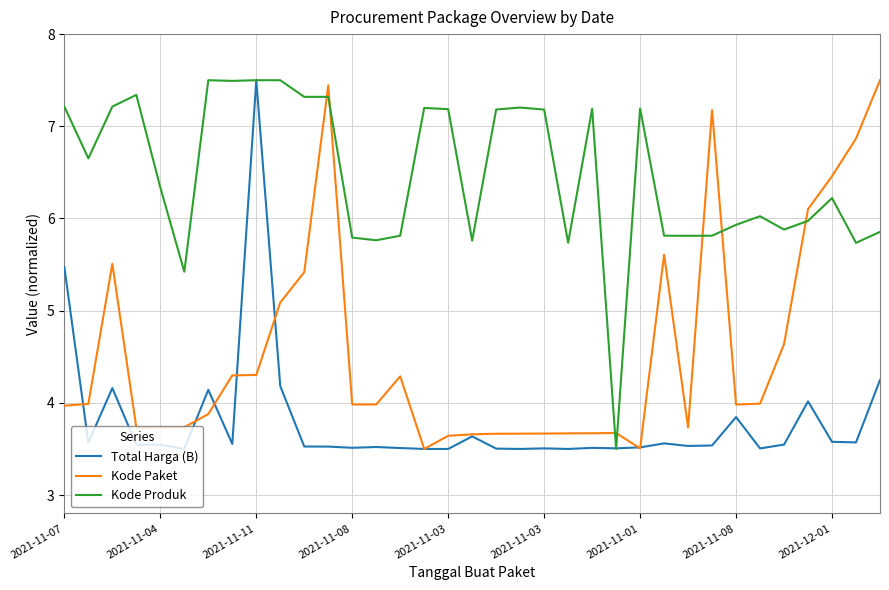

What is the smallest value displayed?

3.5